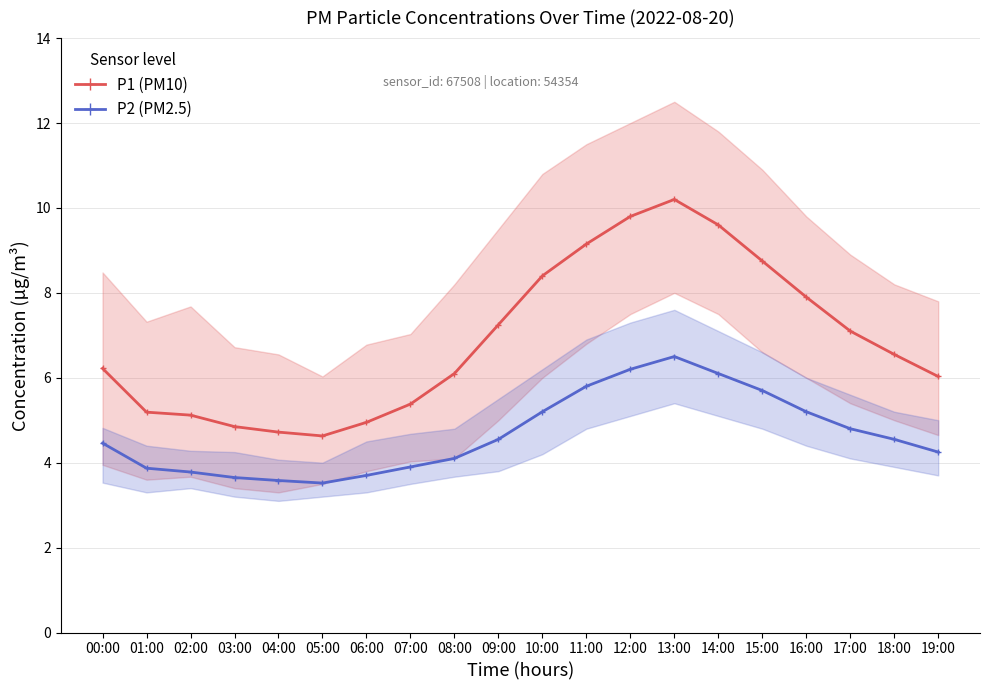

How many interior local peaks does the P2 (PM2.5) series have?

1